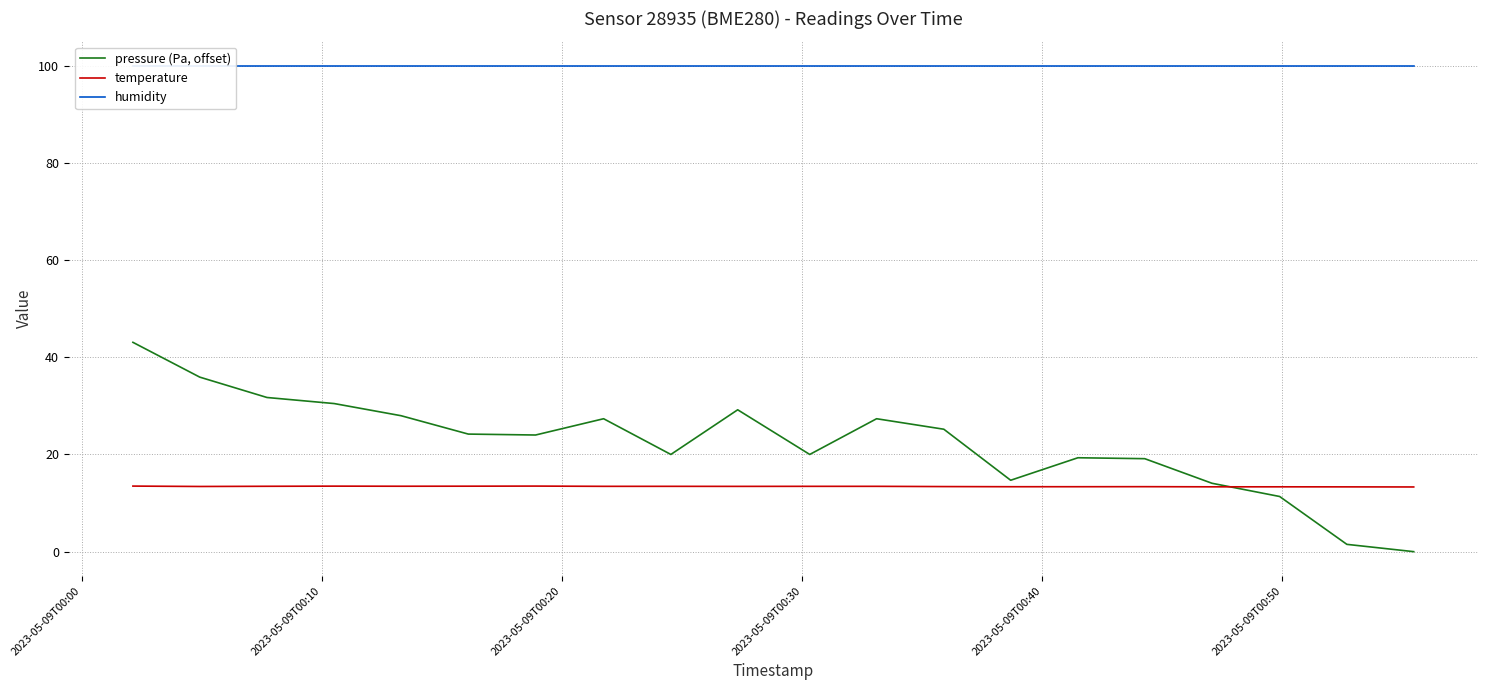

Reading left to right, transcribe all the data shown in this chart.

pressure (Pa, offset): 43.1	35.9	31.7	30.5	28.0	24.2	24.0	27.4	20.0	29.2	20.0	27.4	25.2	14.7	19.3	19.1	14.1	11.4	1.5	0.0
temperature: 13.5	13.4	13.4	13.5	13.5	13.5	13.5	13.4	13.4	13.4	13.4	13.4	13.4	13.4	13.4	13.4	13.3	13.3	13.3	13.3
humidity: 100.0	100.0	100.0	100.0	100.0	100.0	100.0	100.0	100.0	100.0	100.0	100.0	100.0	100.0	100.0	100.0	100.0	100.0	100.0	100.0